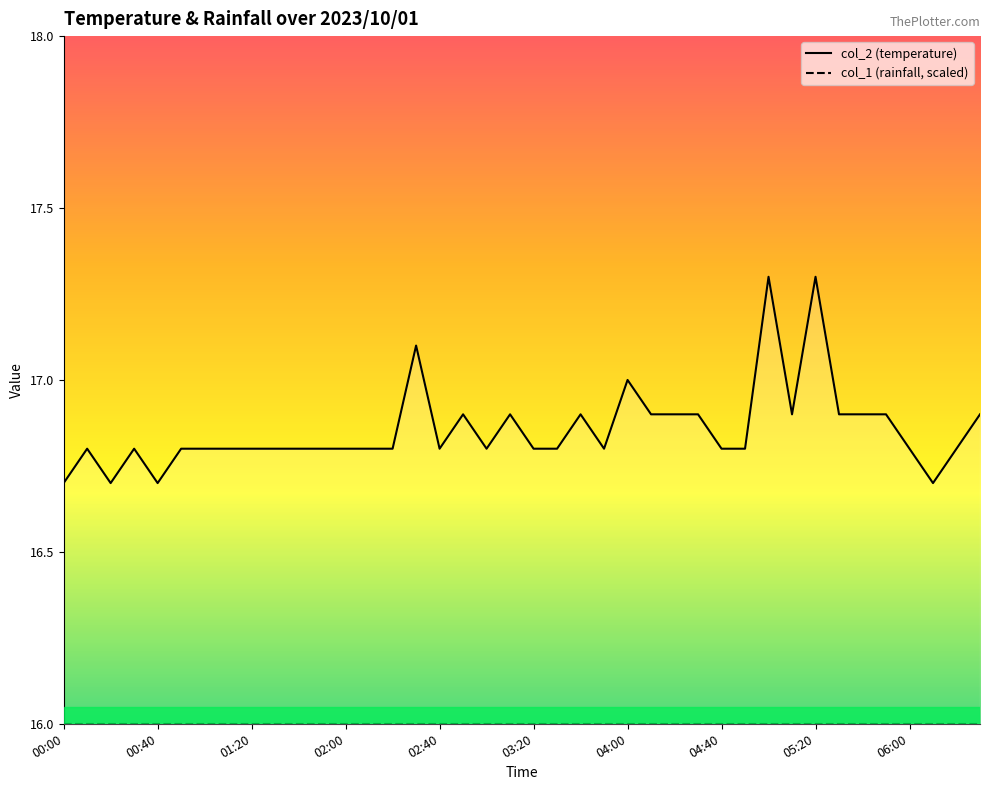

At how many categories does at least one series exceed 16?

40